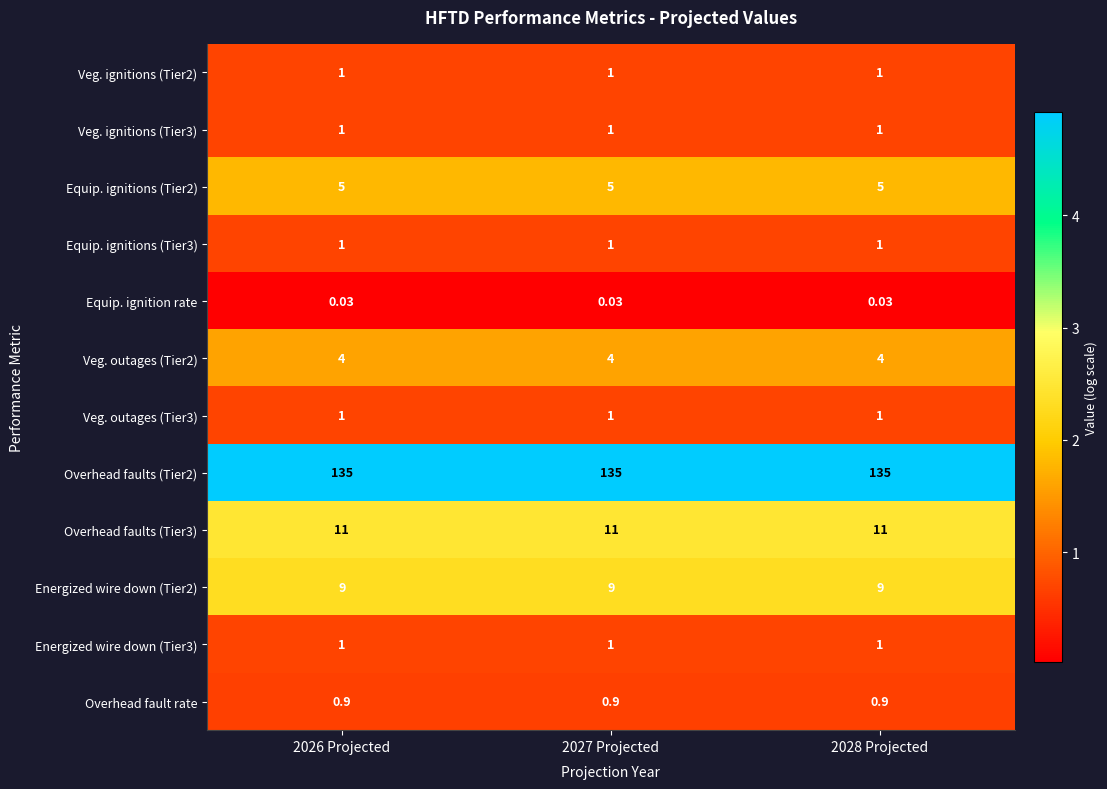

Rank the series at 2028 Projected from lowest to highest value.

Equip. ignition rate, Overhead fault rate, Veg. ignitions (Tier2), Veg. ignitions (Tier3), Equip. ignitions (Tier3), Veg. outages (Tier3), Energized wire down (Tier3), Veg. outages (Tier2), Equip. ignitions (Tier2), Energized wire down (Tier2), Overhead faults (Tier3), Overhead faults (Tier2)